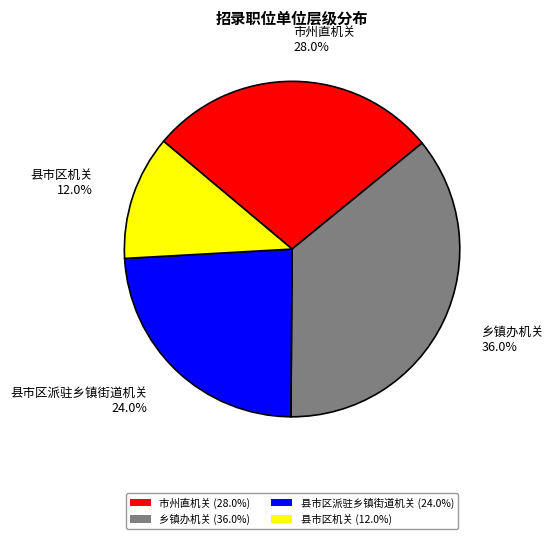

To the nearest percent, what is the difference between the largest and smallest slice percentages?

24%